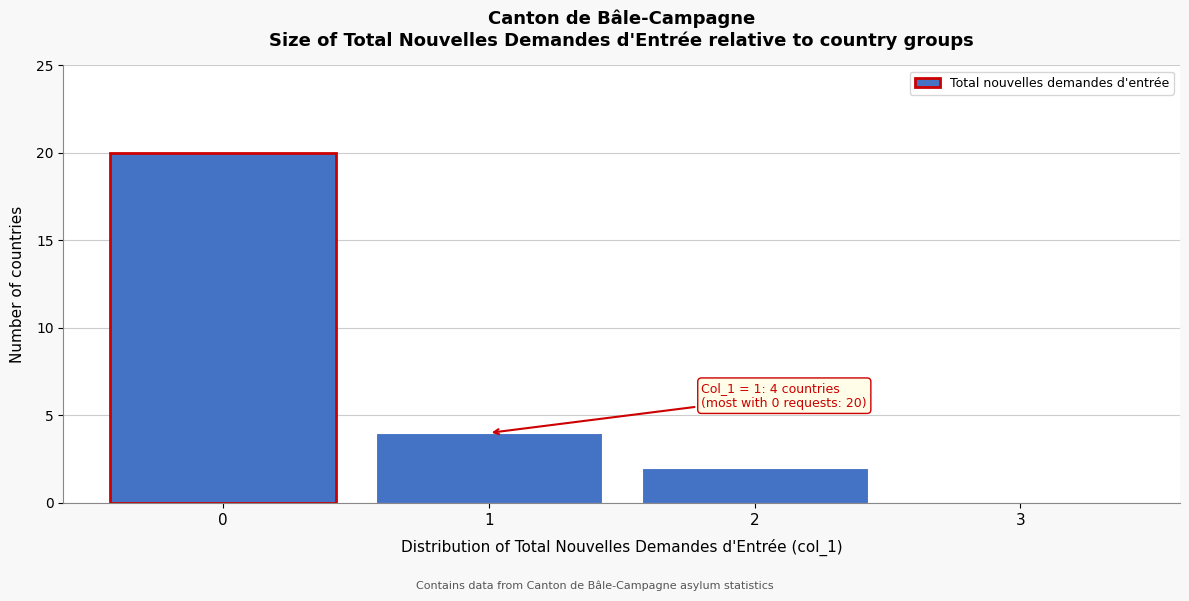

Over which range of the x-axis is the bar tallest?

-0.5 to 0.5